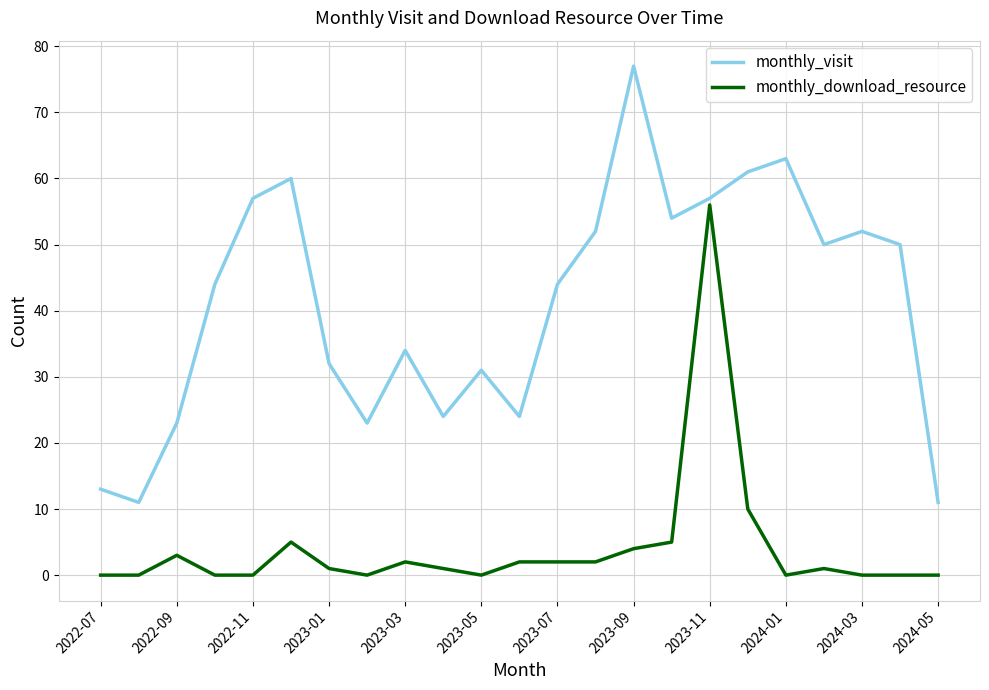

Reading left to right, transcribe all the data shown in this chart.

monthly_visit: 13	11	23	44	57	60	32	23	34	24	31	24	44	52	77	54	57	61	63	50	52	50	11
monthly_download_resource: 0	0	3	0	0	5	1	0	2	1	0	2	2	2	4	5	56	10	0	1	0	0	0